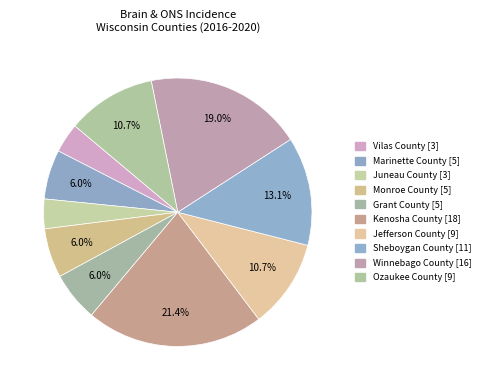

Between Grant County and Sheboygan County, which is larger?

Sheboygan County